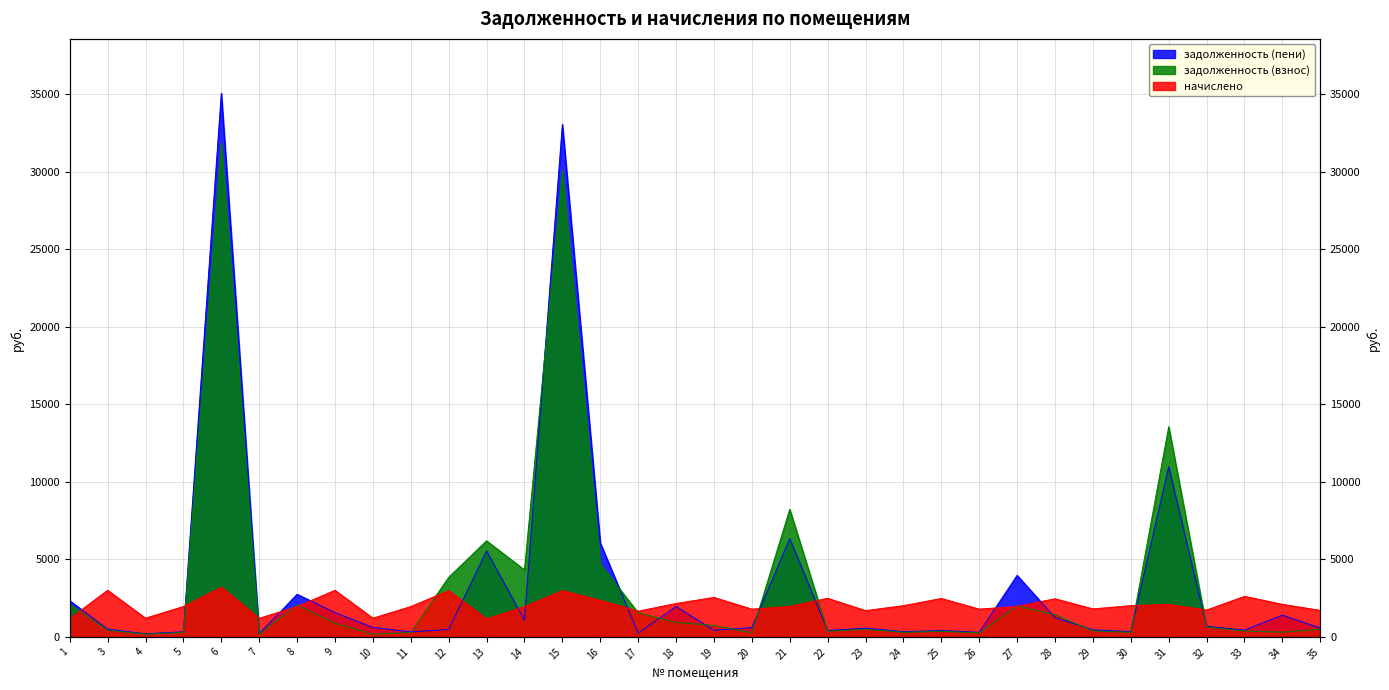

What value does the задолженность (взнос) series have at 21?

8224.2